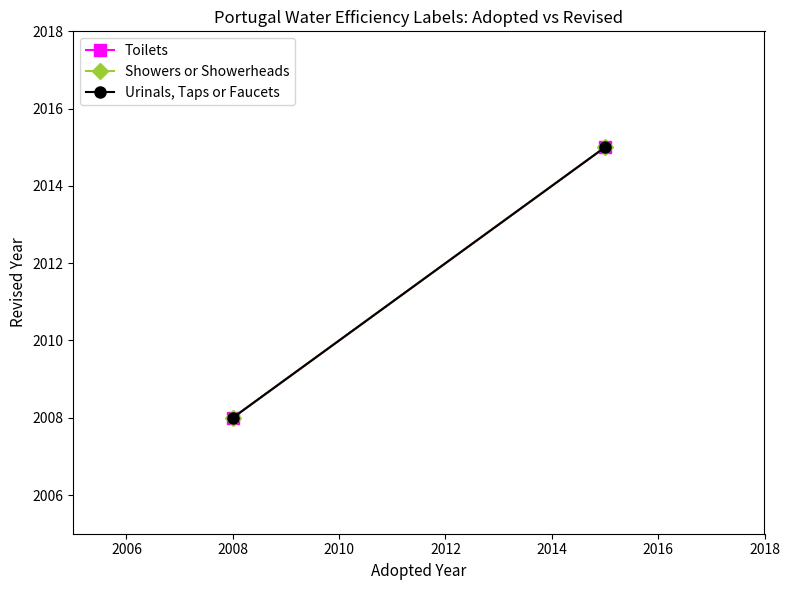

At how many categories does at least one series exceed 2012?

1